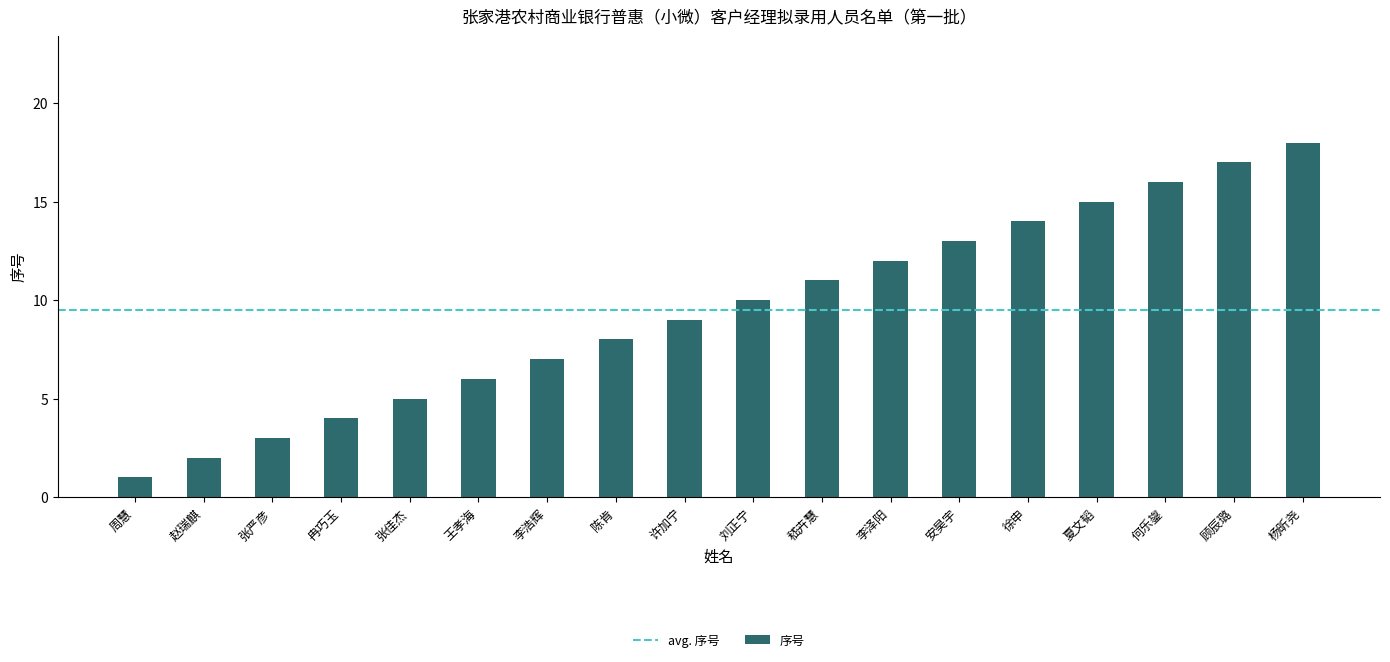

What position from the right is 冉巧玉?

15